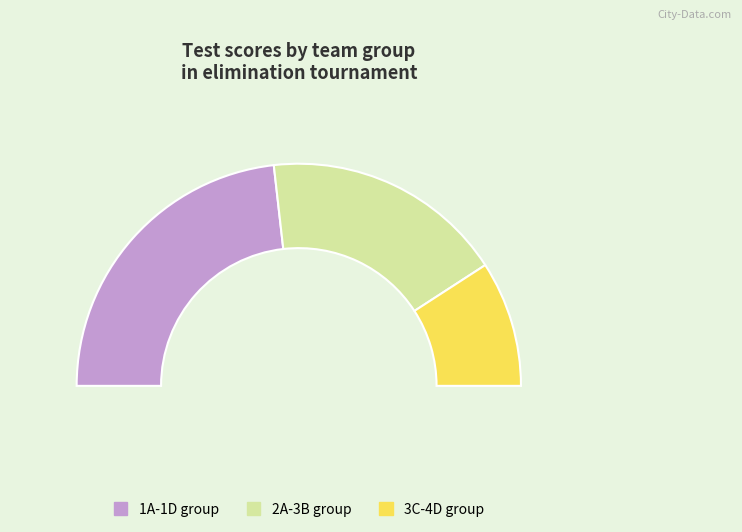

Is there any slice that represents more than half of the pie?

No